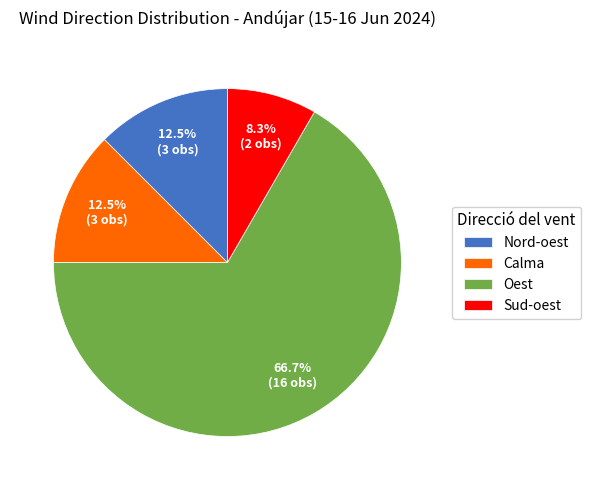

What is the smallest slice in the pie chart?

Sud-oest